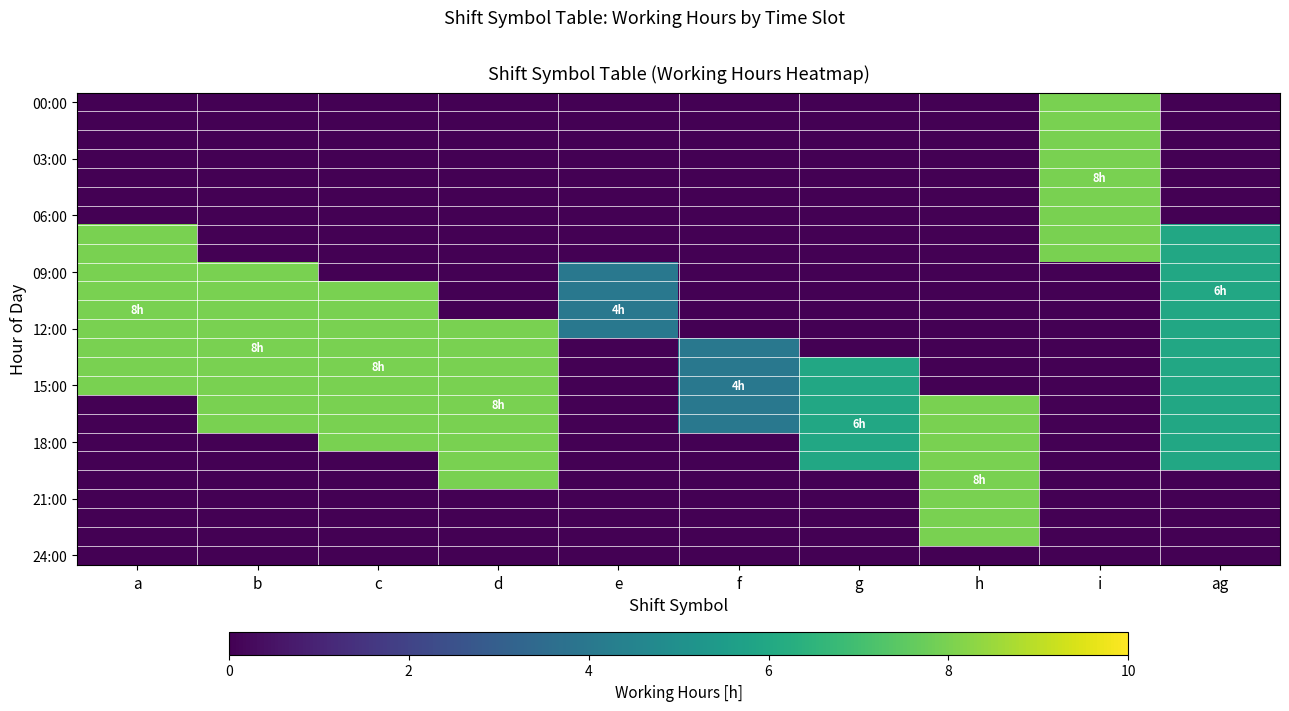

How many series are shown in this chart?

25